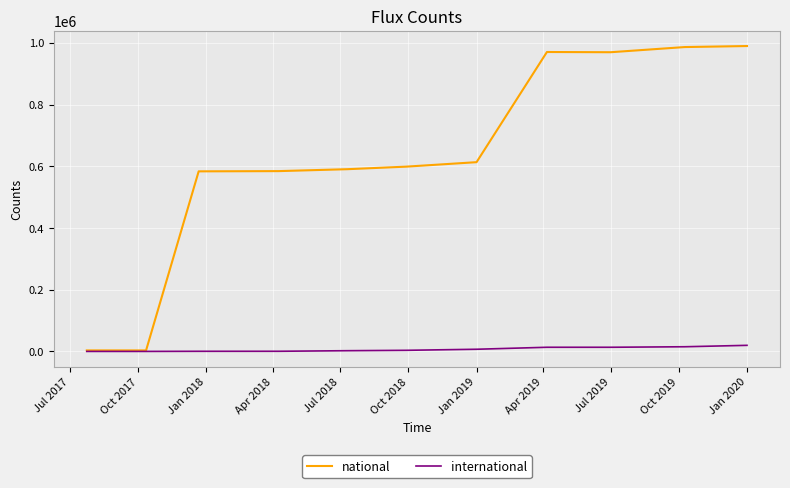

List the series in order of their overall mean, highest first.

national, international